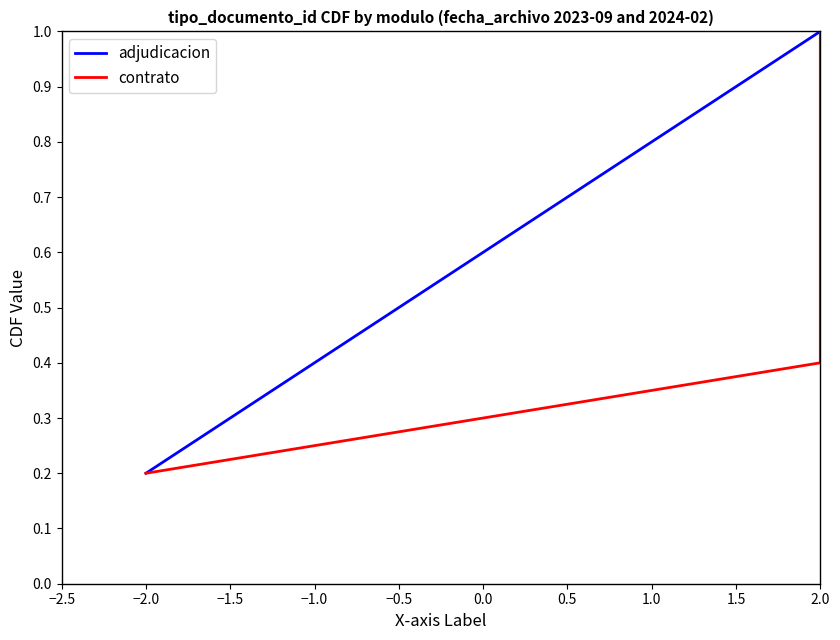

Which category has the highest value in the adjudicacion series?

2.0